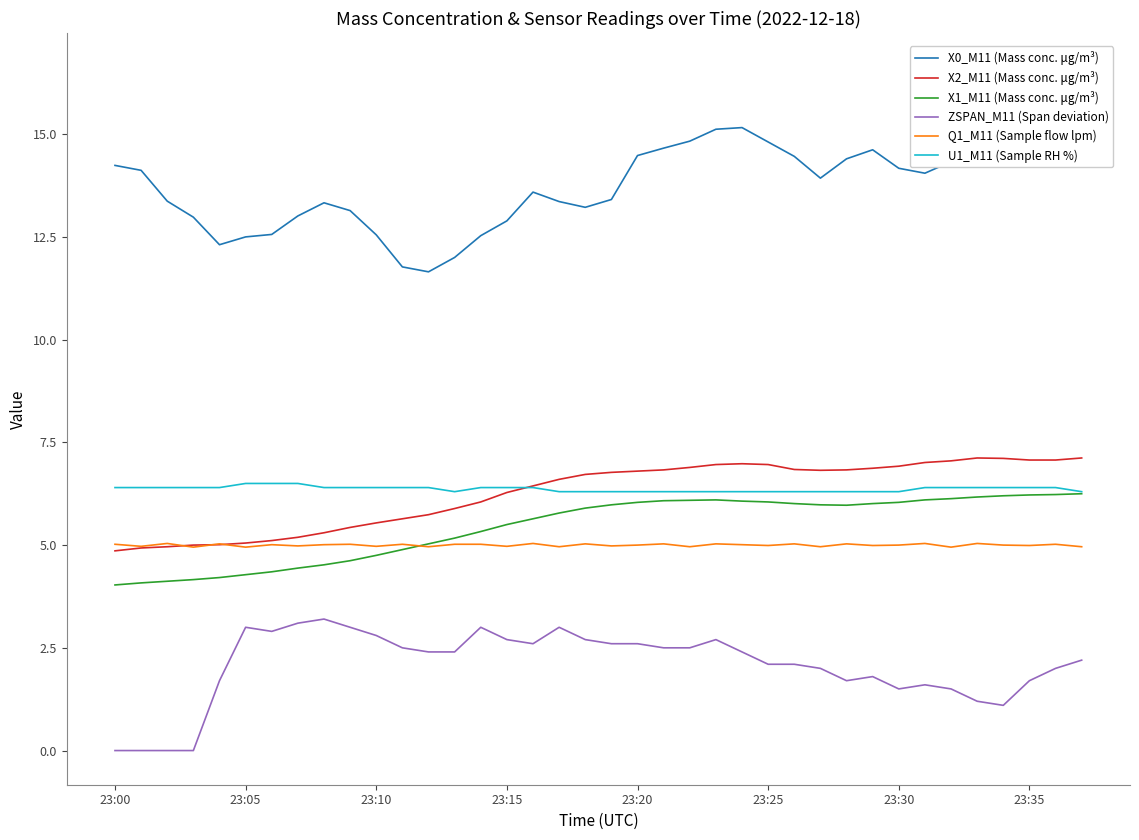

At 22, list the series in order from largest to smallest.

X0_M11 (Mass conc. μg/m³), X2_M11 (Mass conc. μg/m³), U1_M11 (Sample RH %), X1_M11 (Mass conc. μg/m³), Q1_M11 (Sample flow lpm), ZSPAN_M11 (Span deviation)